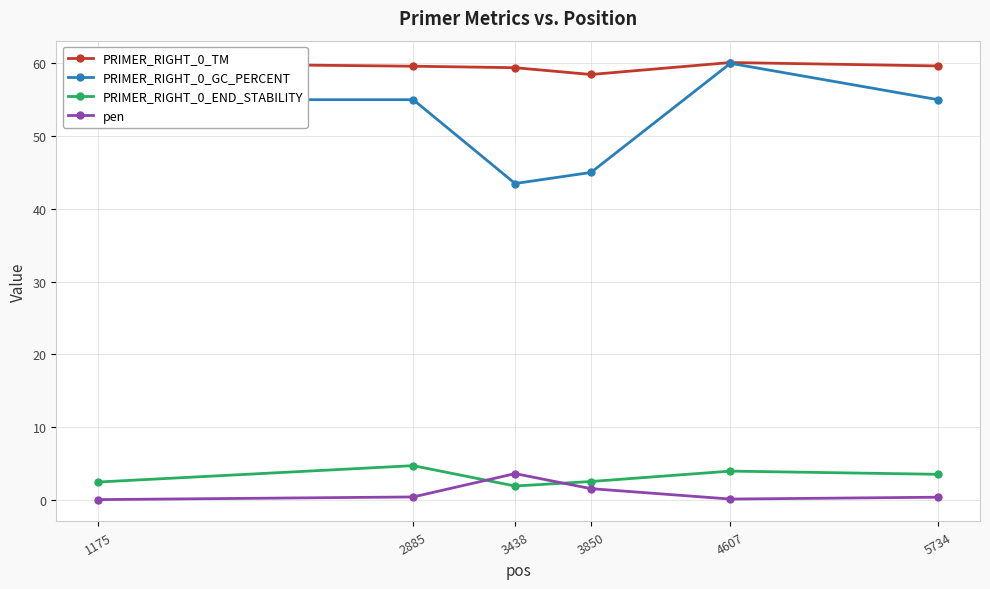

True or false: pen has more than 1 points higher than both neighbors.

False